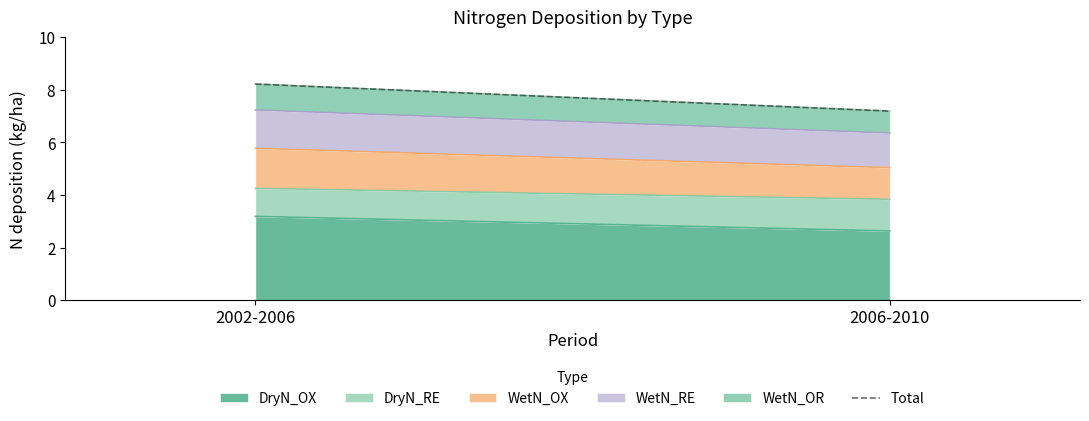

What is the label of the 1st point from the right?

2006-2010